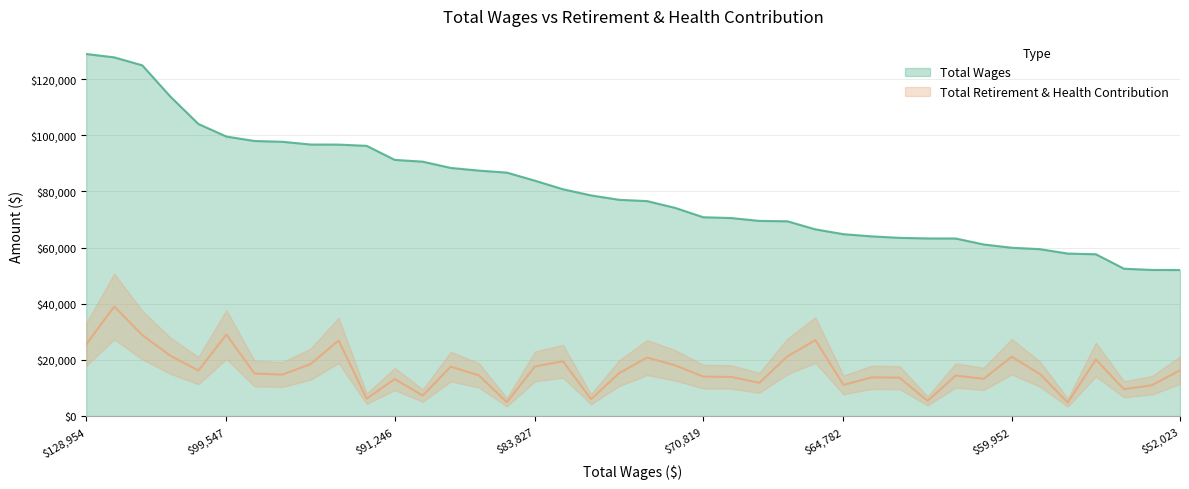

Which series has the largest total across all categories?

Total Wages